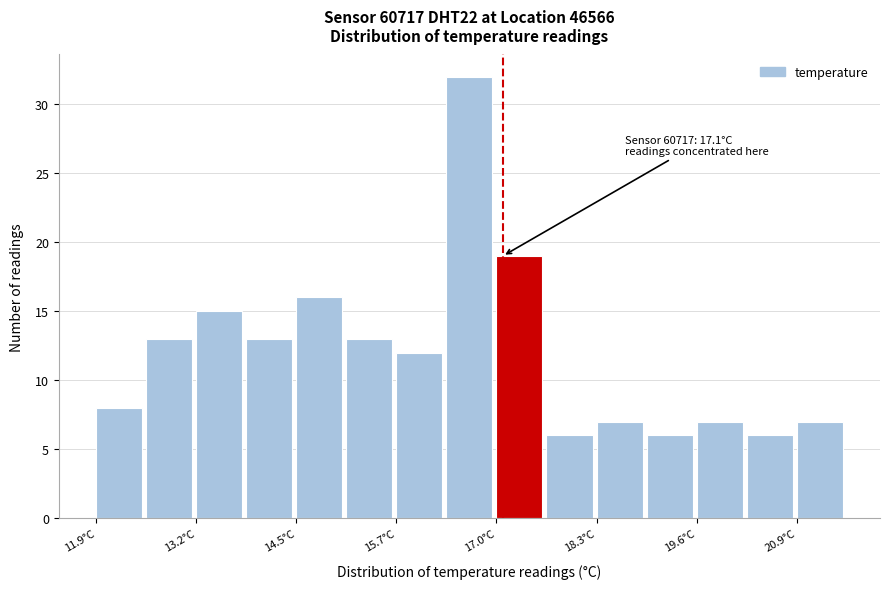

Read against the x-axis, roughly where is the centre of the tallest bar?

16.6